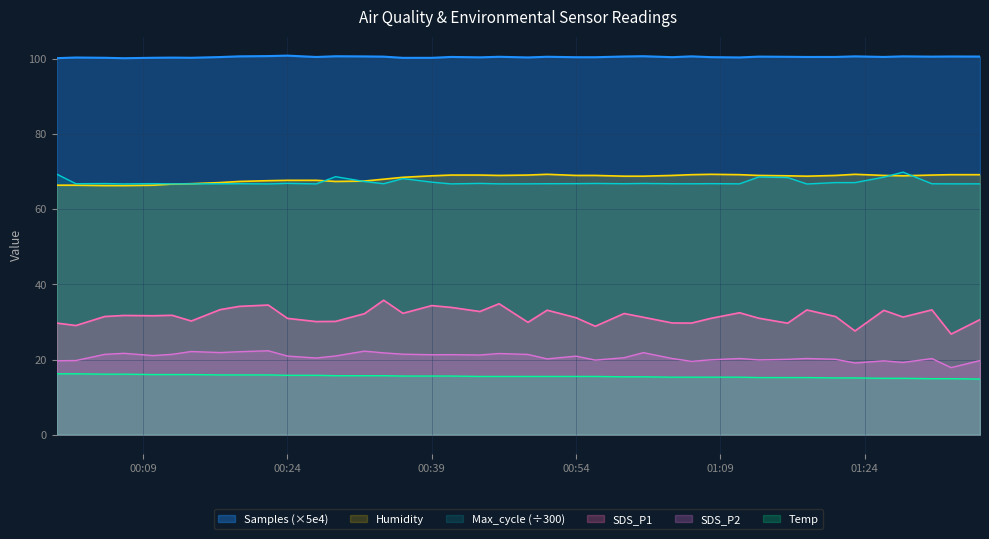

Is it true that Humidity equals 116.6 at 00:39?

False